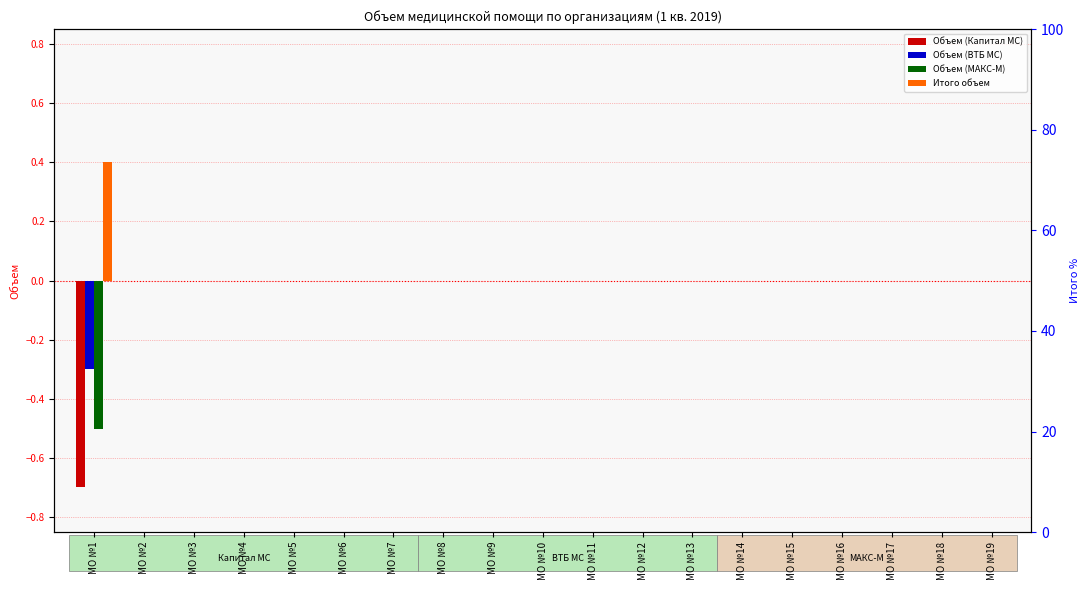

True or false: Итого объем has a value of 0.4 at МО №1.

True